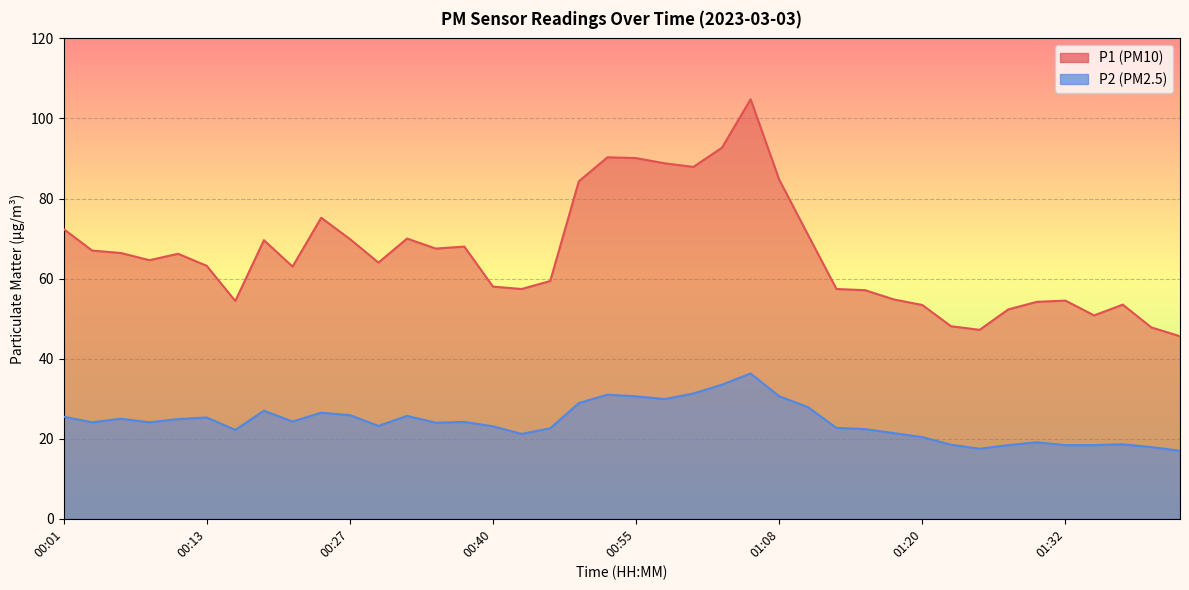

Which series has the widest spread of values?

P1